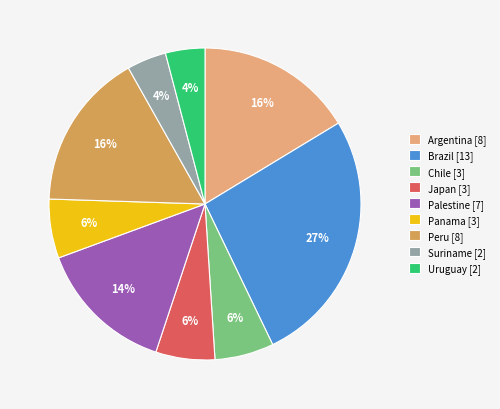

How many segments does this pie chart have?

9